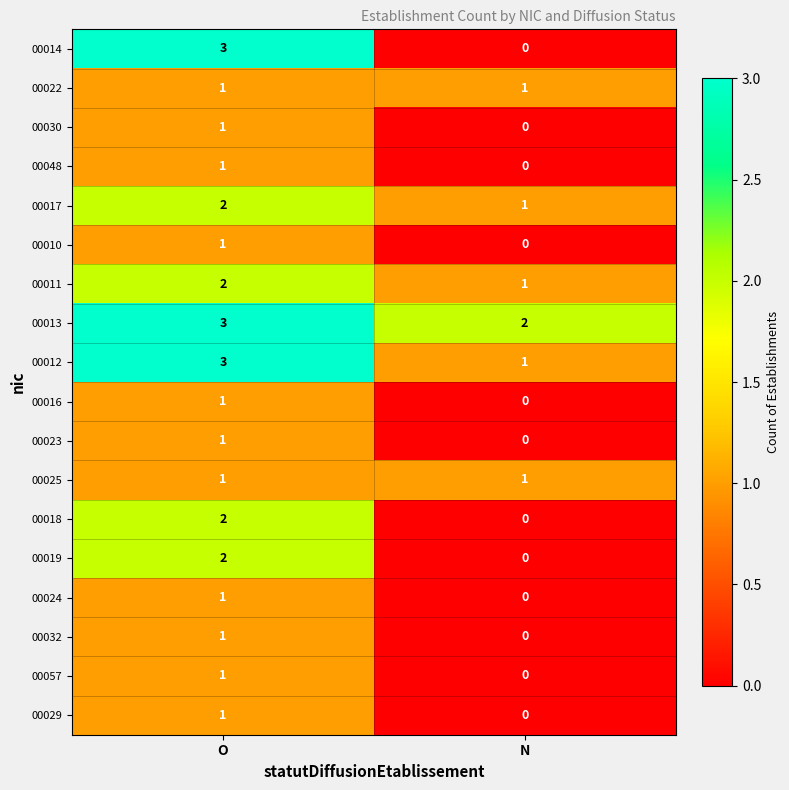

What is the total value across all series at N?

7